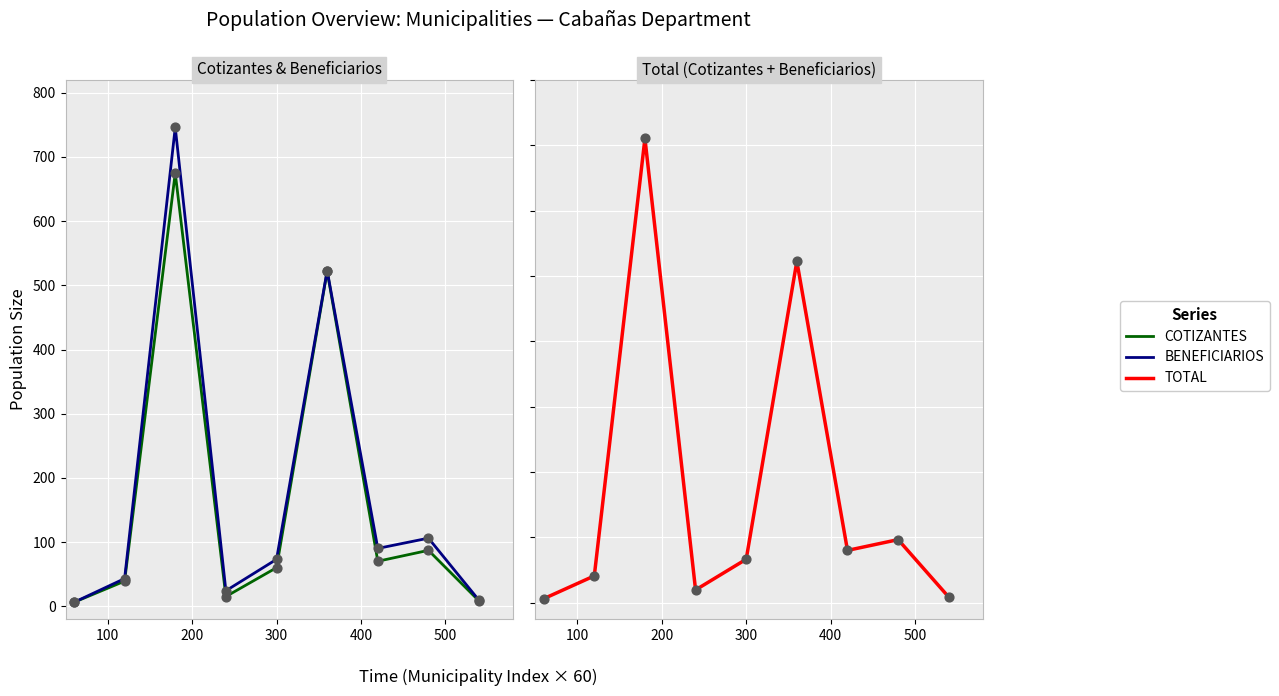

Is the value of BENEFICIARIOS at 0 greater than the value of TOTAL at 7?

No